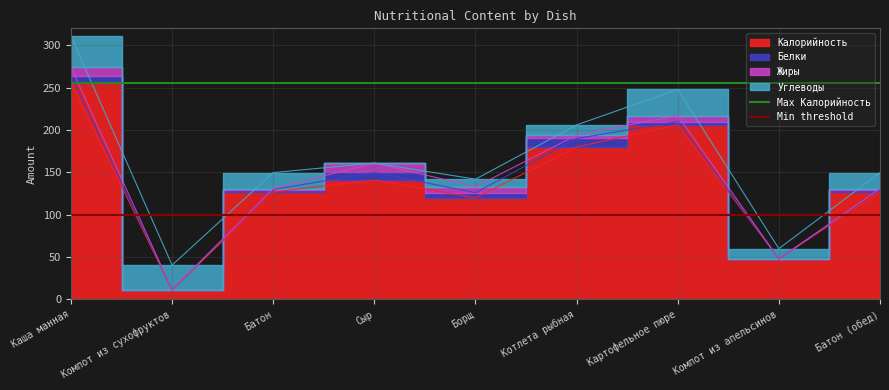

What is the approximate value of Max Калорийность at Компот из сухофруктов?

256